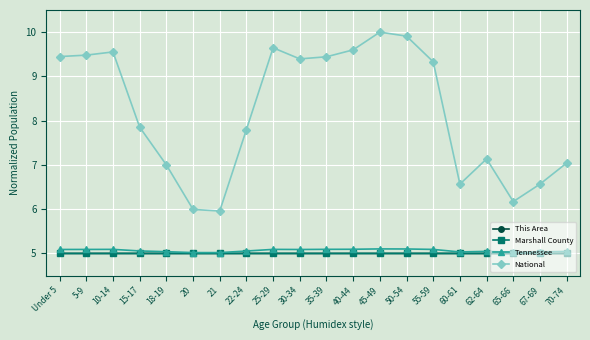

Between 35-39 and 45-49, which series saw the biggest shift?

National